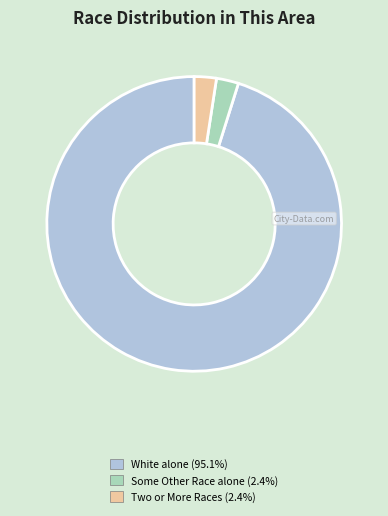

Count the number of slices in the pie.

3